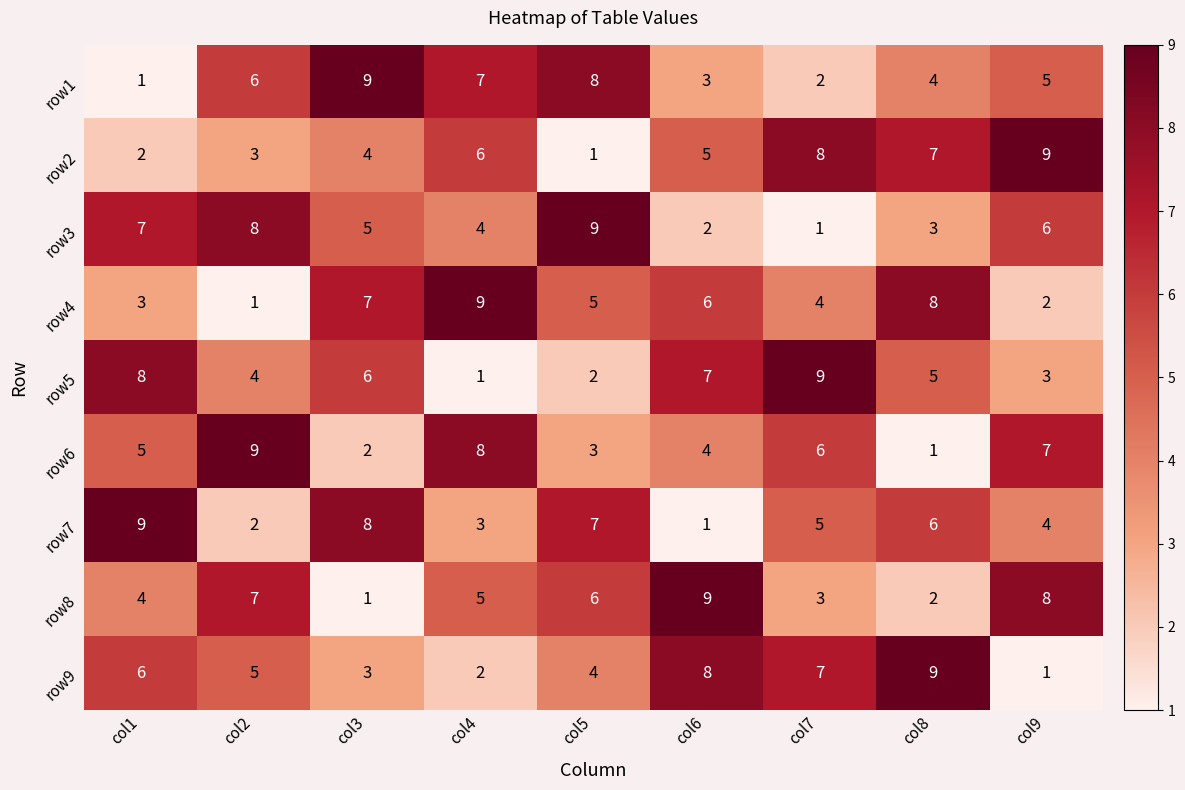

What is the maximum value shown in the chart?

9